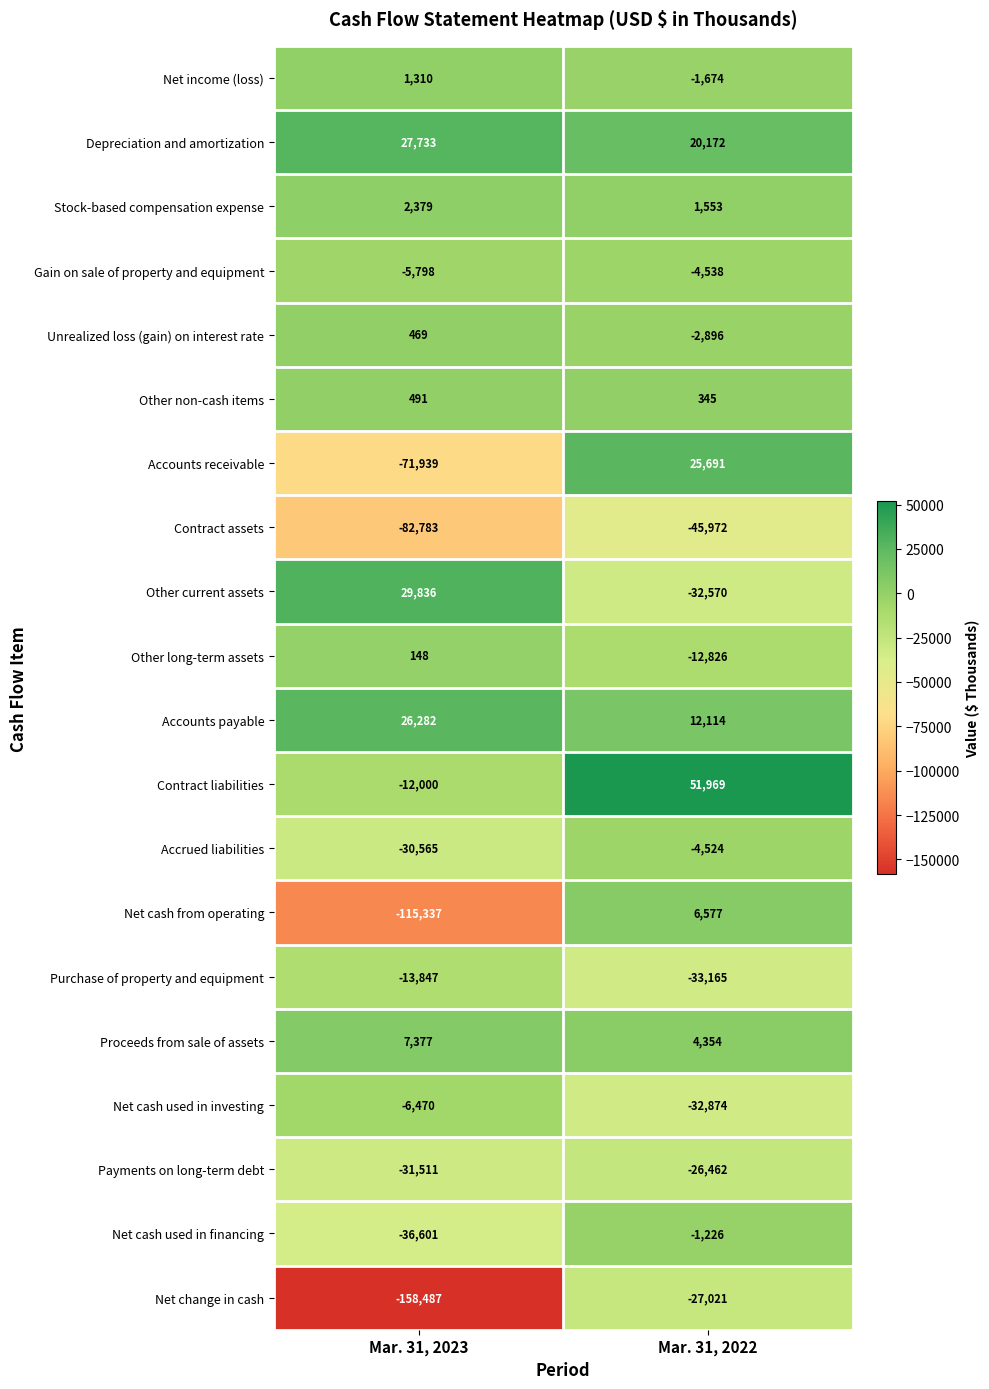

Which series has the largest total across all categories?

Depreciation and amortization